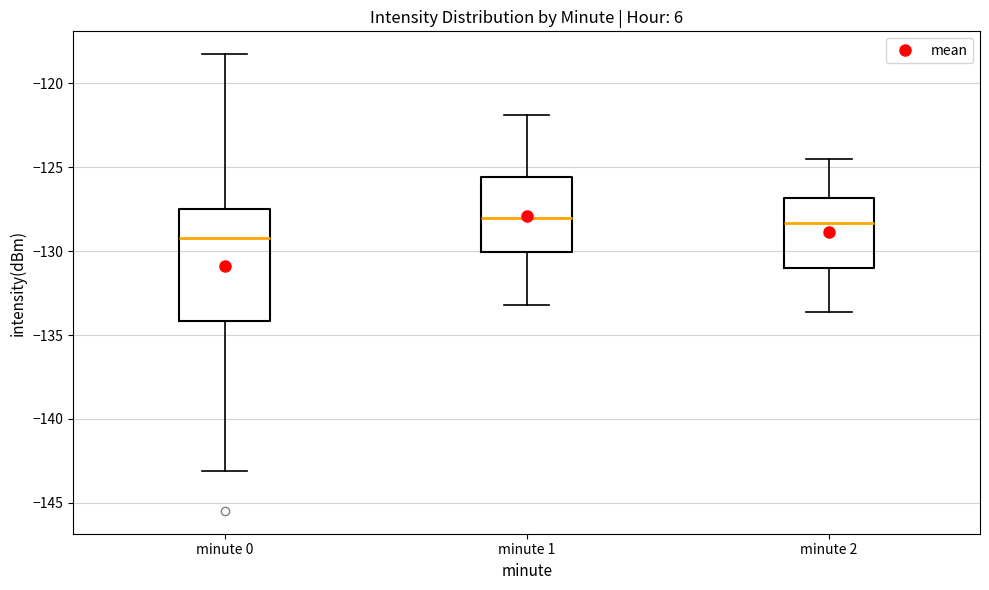

Reading left to right, read every box against the y-axis: the position of its median line, the range the box covers, and the ends of its whiskers. The values are not printed on the chart, so give them approximately, as read against the axis.

minute 0: median -129.0, box -134.0 to -127.5, whiskers -143.0 to -118.5
minute 1: median -128.0, box -130.0 to -125.5, whiskers -133.0 to -122.0
minute 2: median -128.5, box -131.0 to -127.0, whiskers -133.5 to -124.5